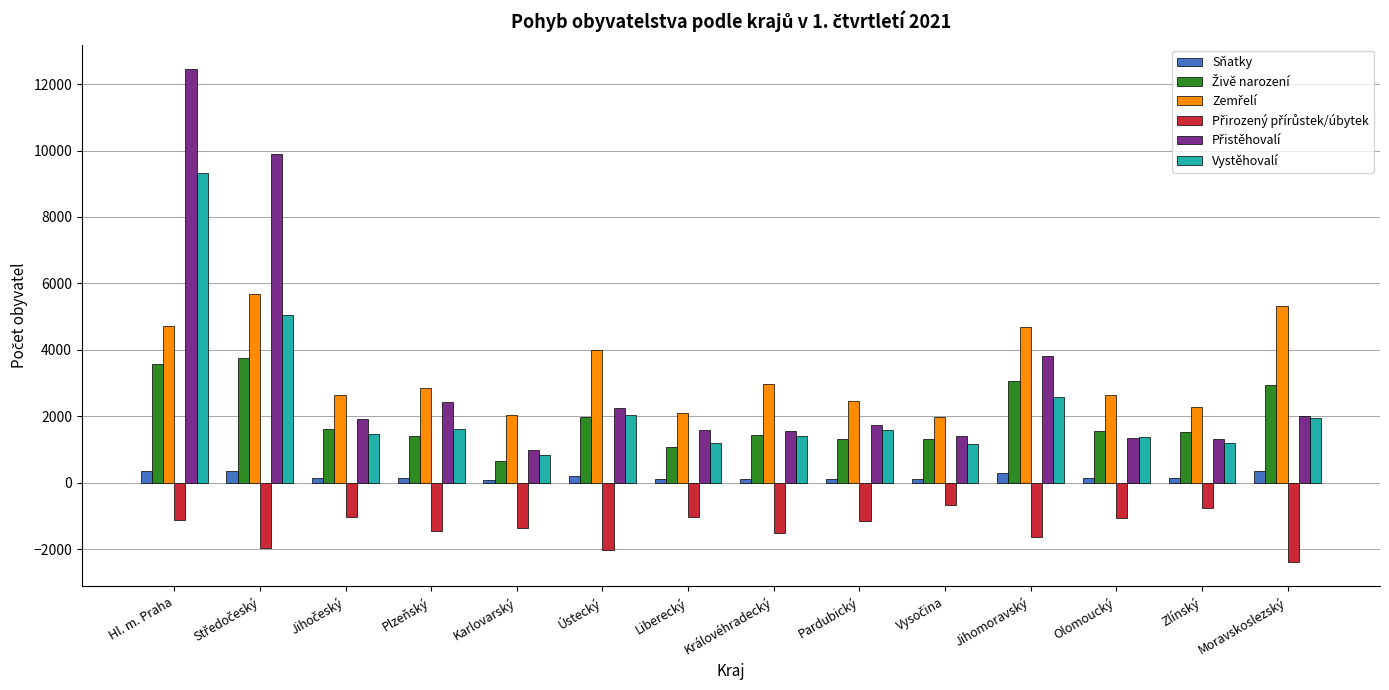

What is the label of the 14th bar from the left?

Moravskoslezský